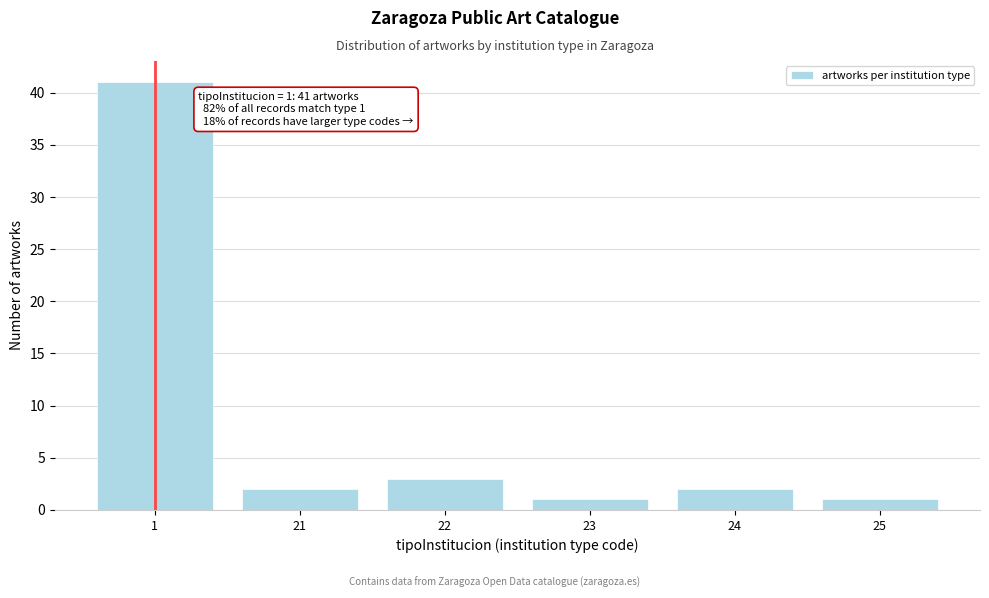

Reading left to right, transcribe all the data shown in this chart.

41	2	3	1	2	1